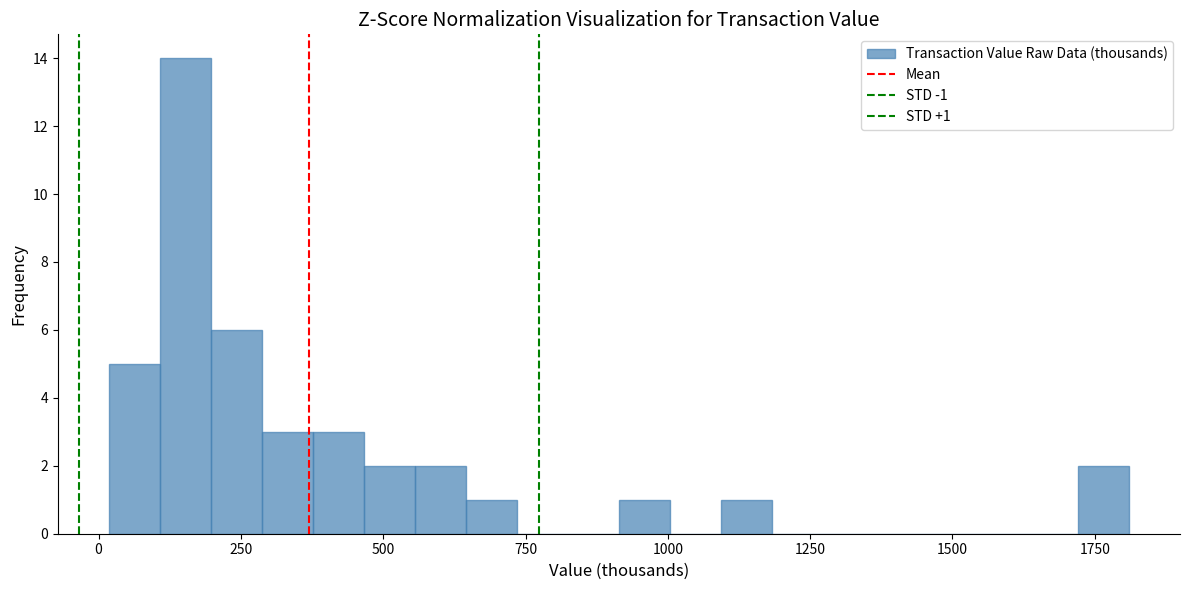

Around what value on the x-axis is the tallest bar? Give the approximate position of its centre, as read against the axis.

150